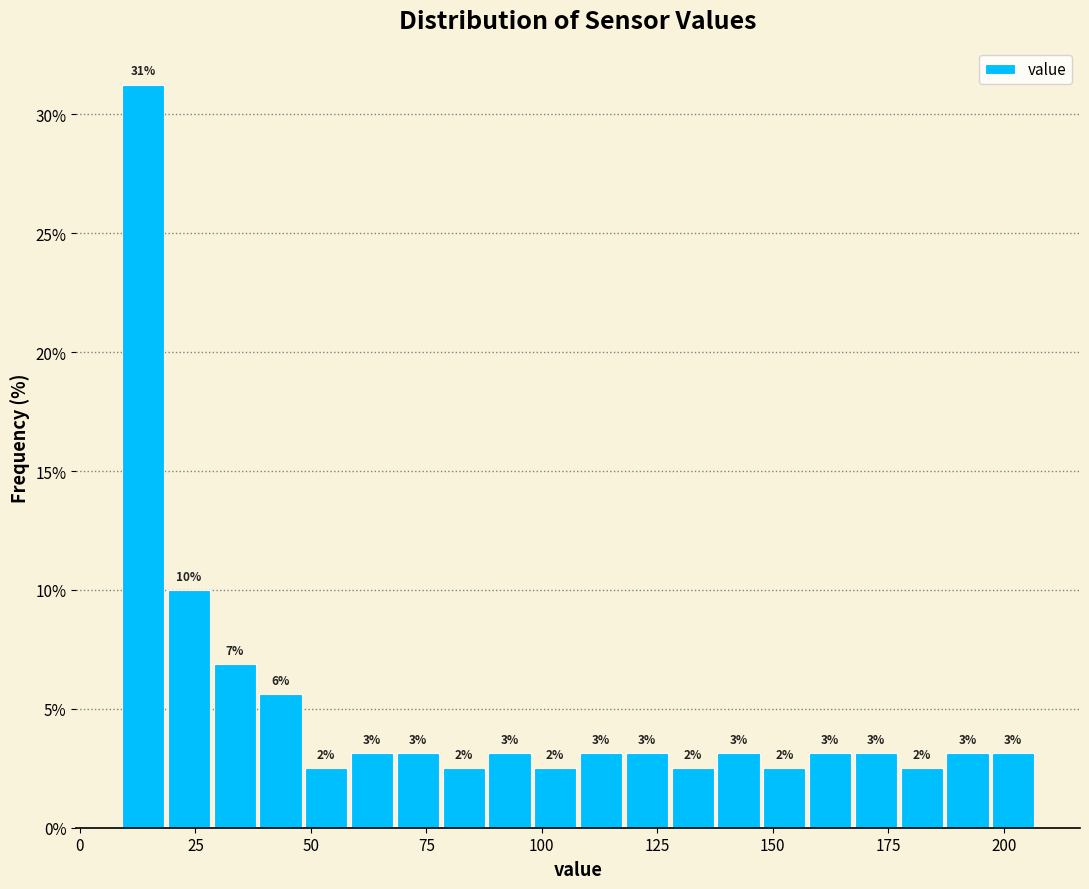

Read against the x-axis, roughly where is the centre of the tallest bar?

15